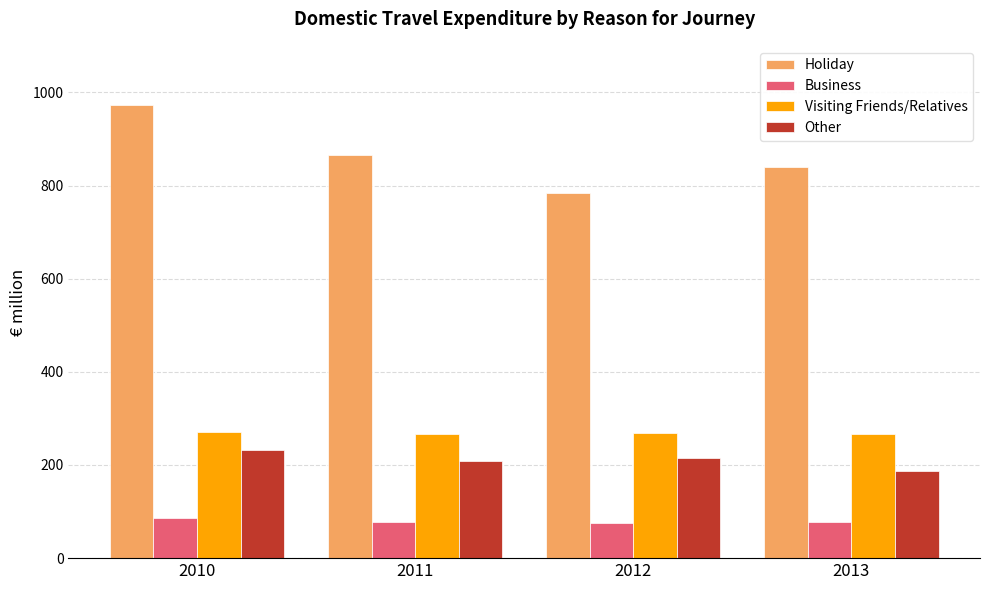

What is the difference between the Holiday values at 2013 and 2011?

24.7